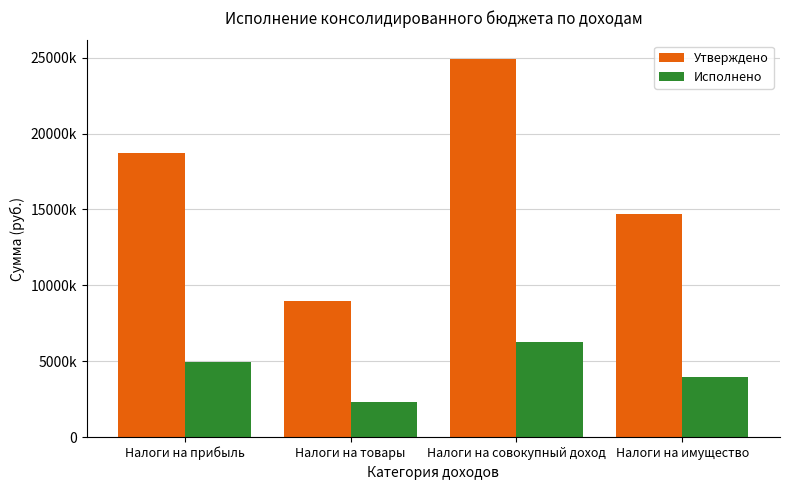

What are all the series names shown in the legend?

Утверждено, Исполнено